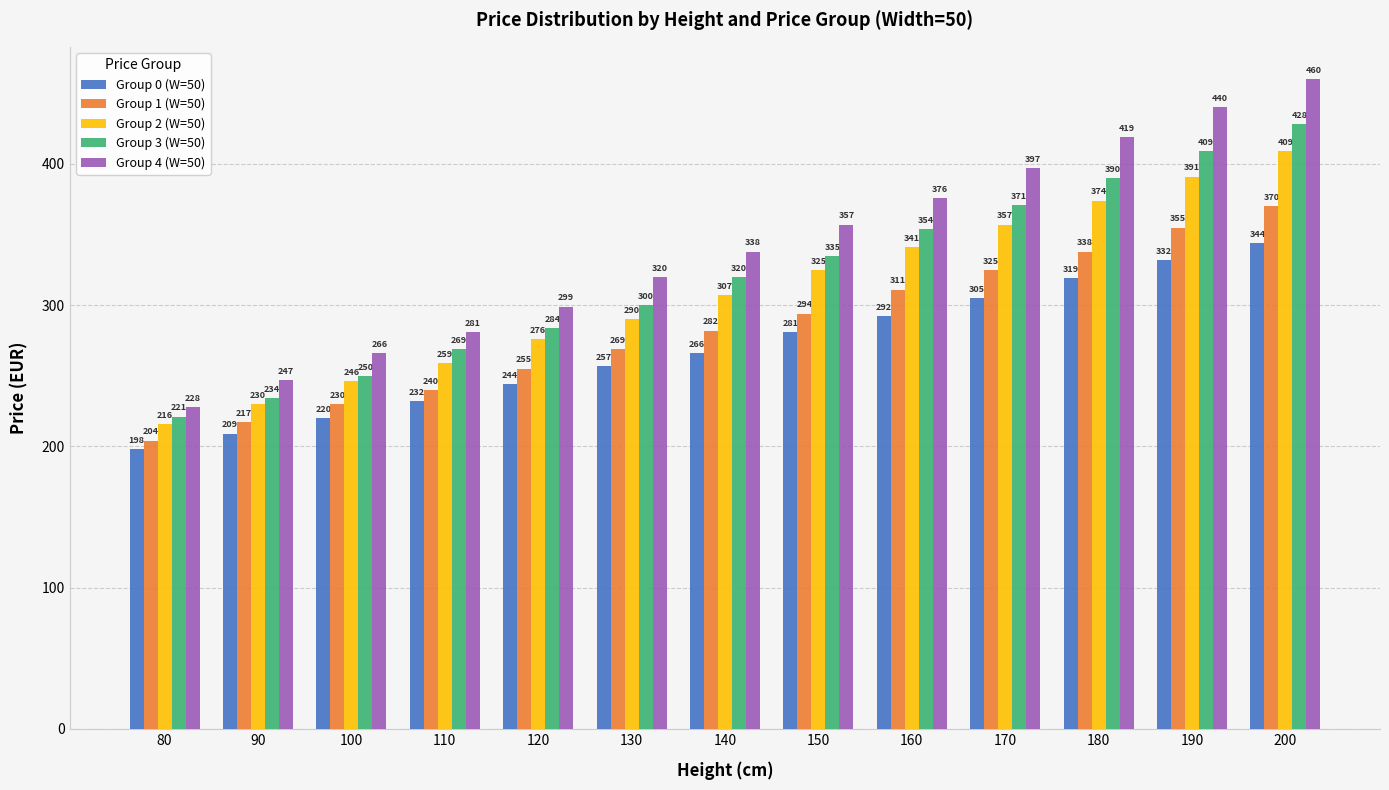

What is the difference between the maximum and minimum values in the Group 0 (W=50) series?

146